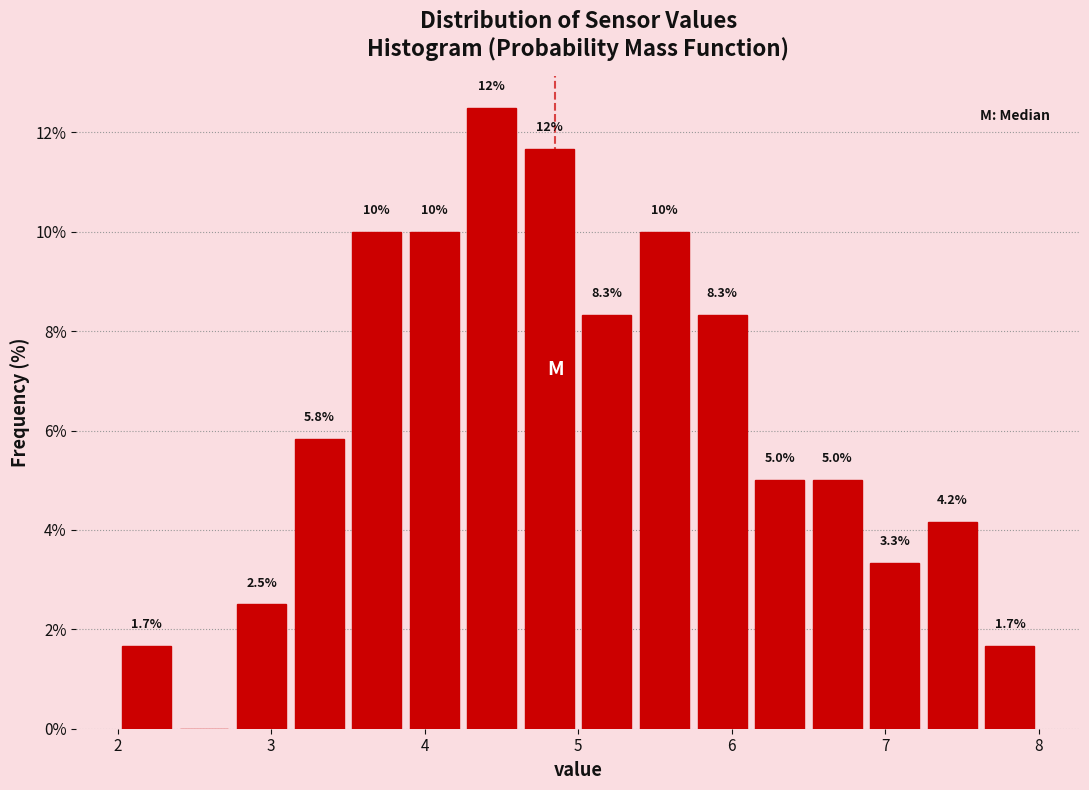

Around what value on the x-axis is the tallest bar? Give the approximate position of its centre, as read against the axis.

4.4